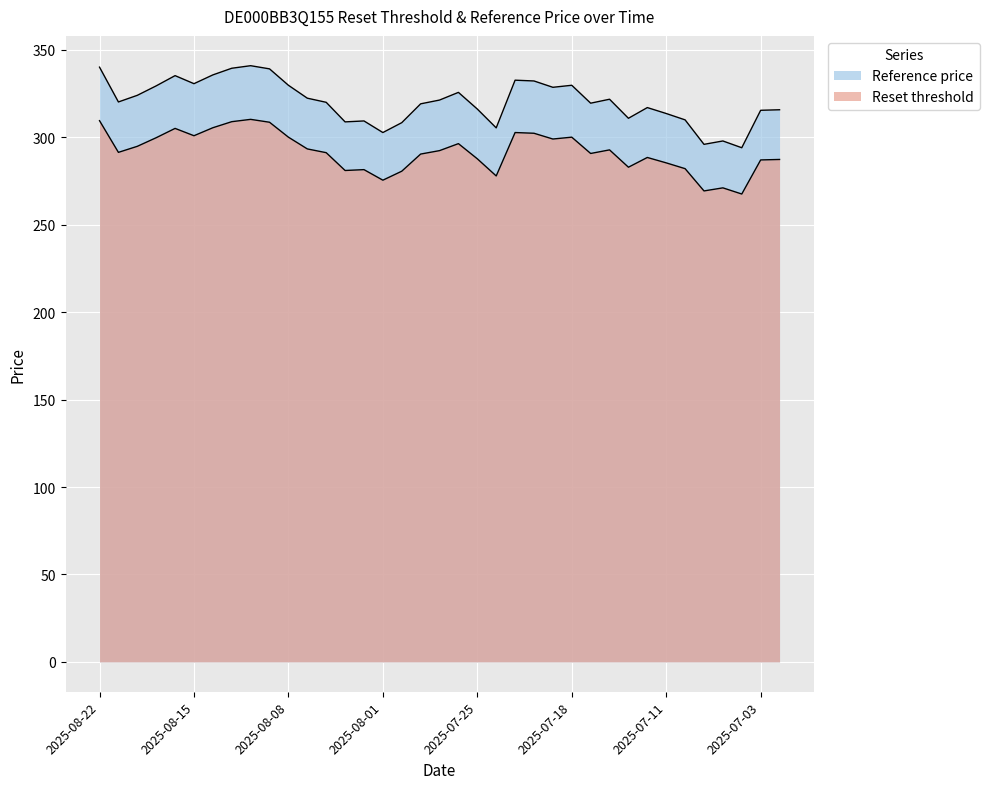

What is the label of the 29th point from the right?

2025-08-12